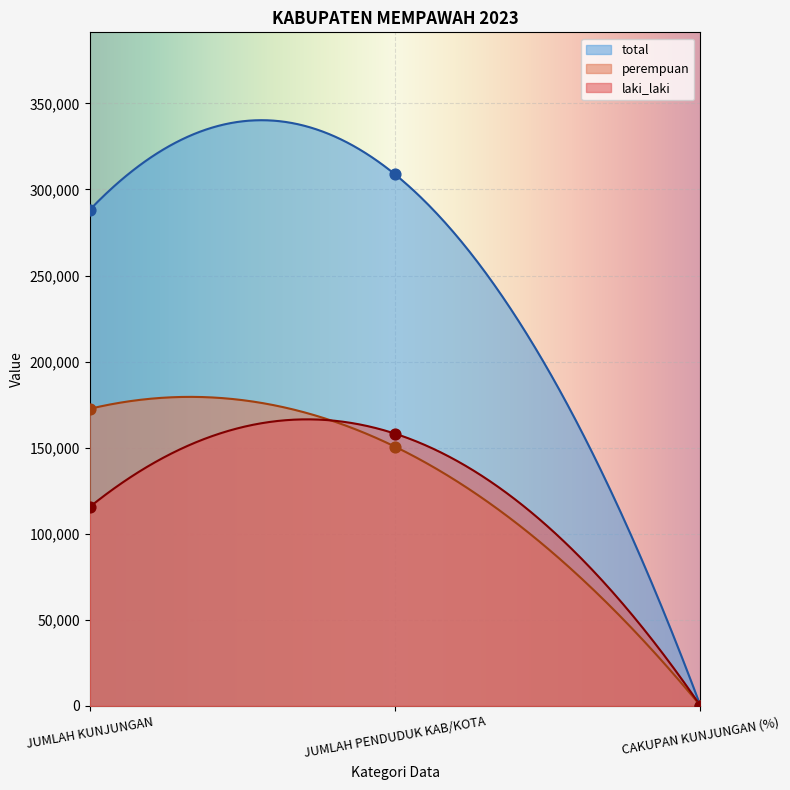

Which series has the largest total across all categories?

total